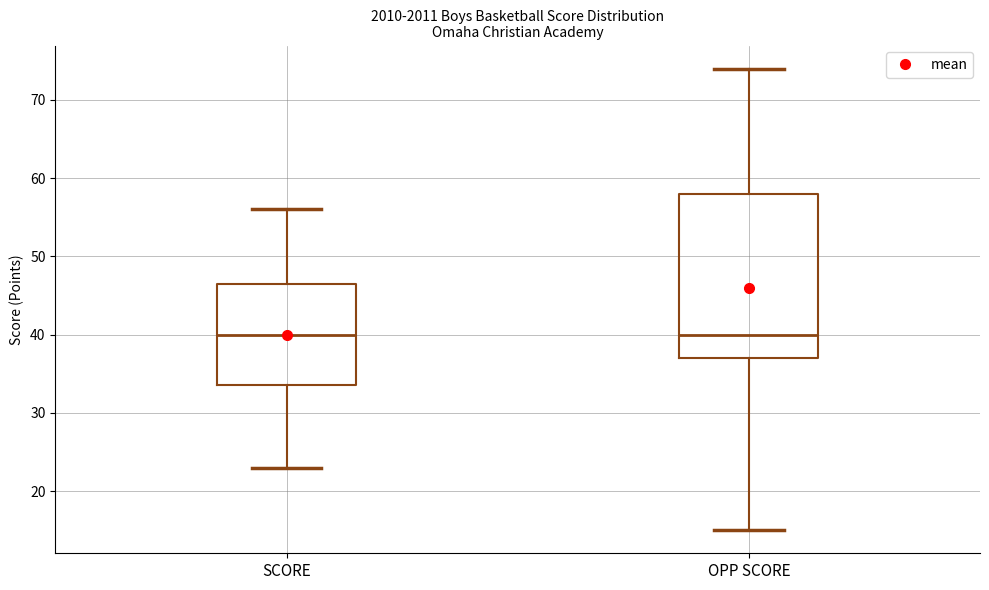

Reading left to right, transcribe this box plot: for each box, give where its median line is, the range the box spans, and where its two whiskers end, as read against the y-axis. The values are not printed on the chart, so give them approximately, as read against the axis.

SCORE: median 40, box 34 to 47, whiskers 23 to 56
OPP SCORE: median 40, box 37 to 58, whiskers 15 to 74